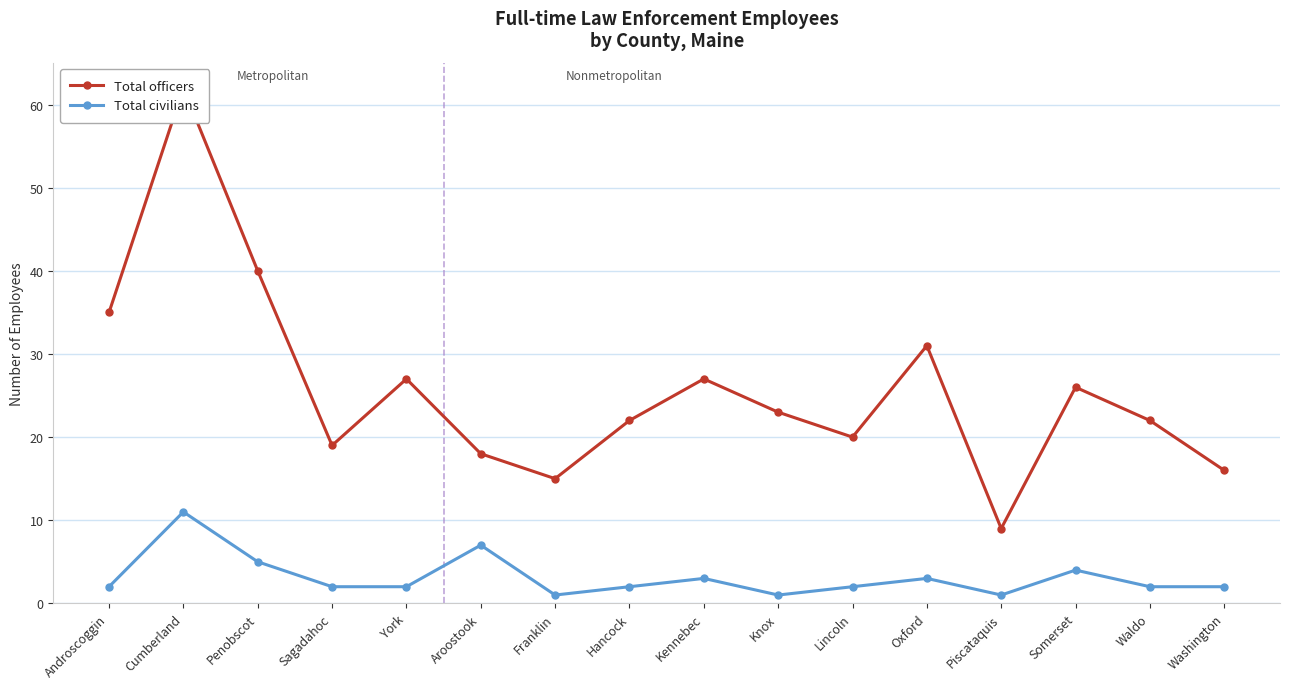

At which label does Total officers reach its minimum?

Piscataquis